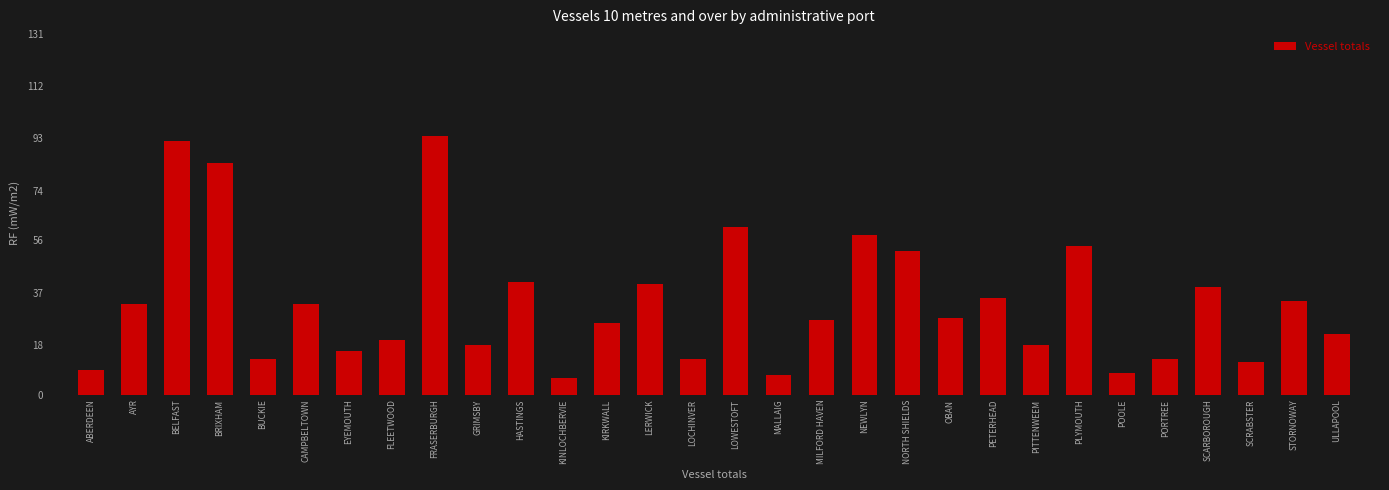

Reading right to left, transcribe all the data shown in this chart.

22	34	12	39	13	8	54	18	35	28	52	58	27	7	61	13	40	26	6	41	18	94	20	16	33	13	84	92	33	9